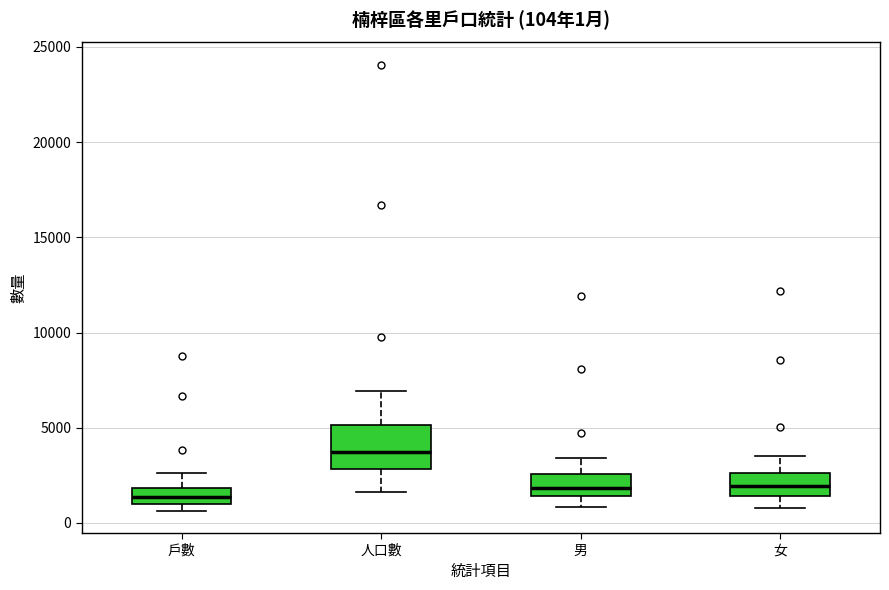

Comparing the boxes themselves (not the whiskers), which one is the tallest?

人口數